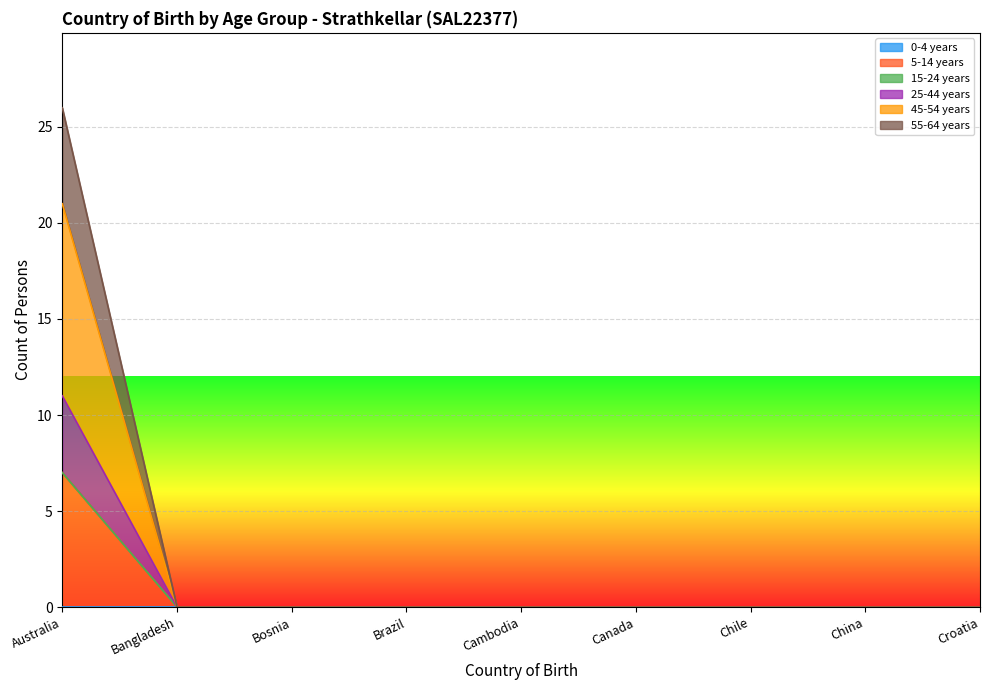

True or false: 25-44 years and 5-14 years intersect in this chart.

False